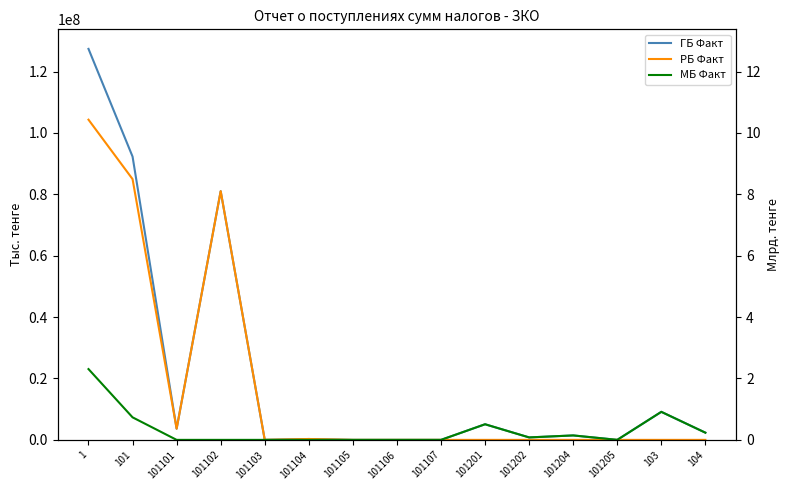

True or false: МБ Факт and РБ Факт cross at least once.

False